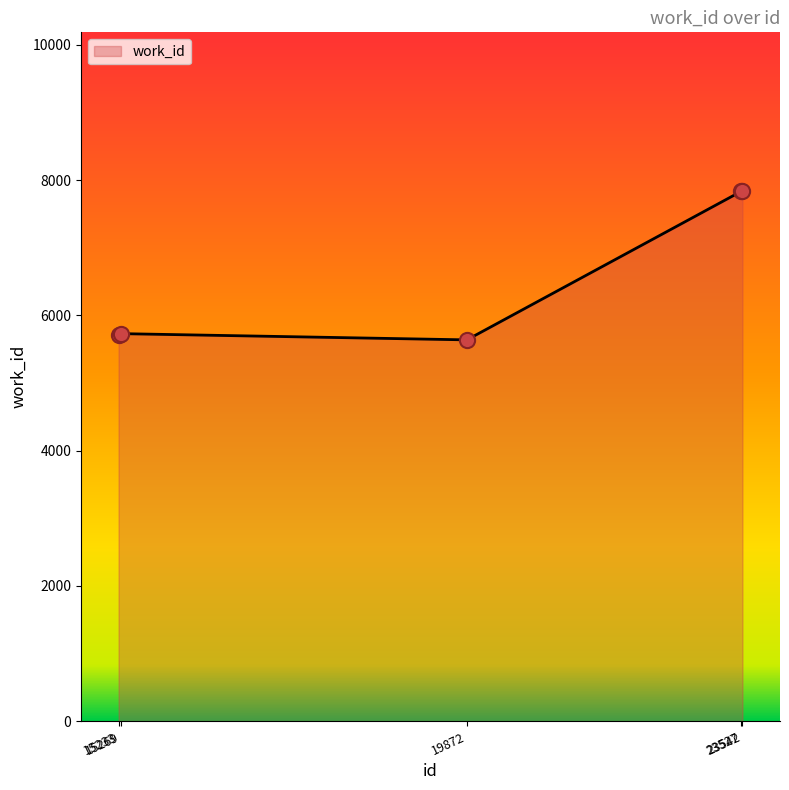

Between 19872 and 23527, which is larger?

23527